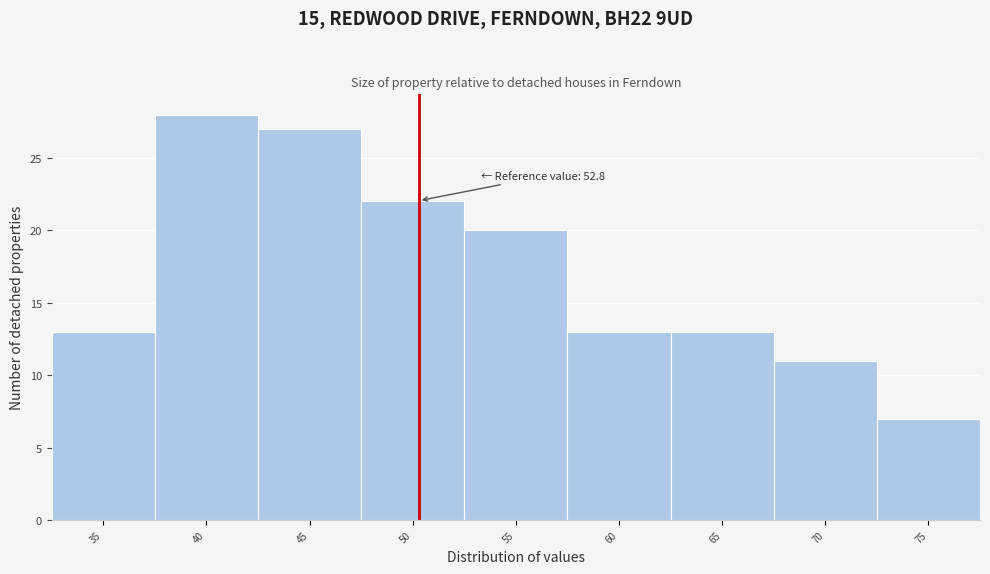

Reading left to right, transcribe all the data shown in this chart.

13	28	27	22	20	13	13	11	7